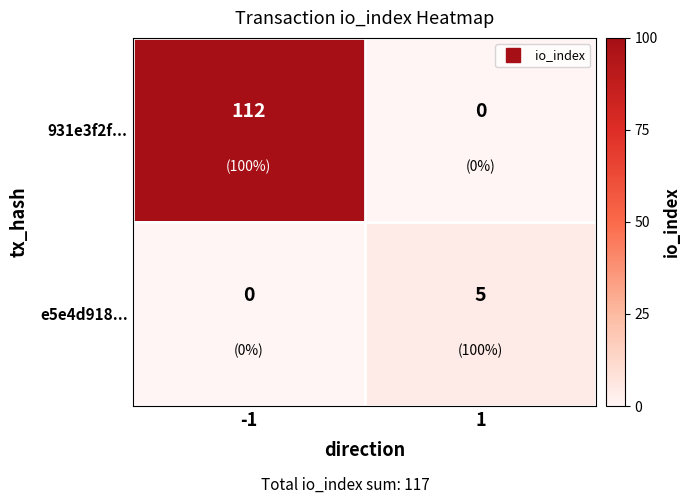

Which category has the highest value across all series?

-1